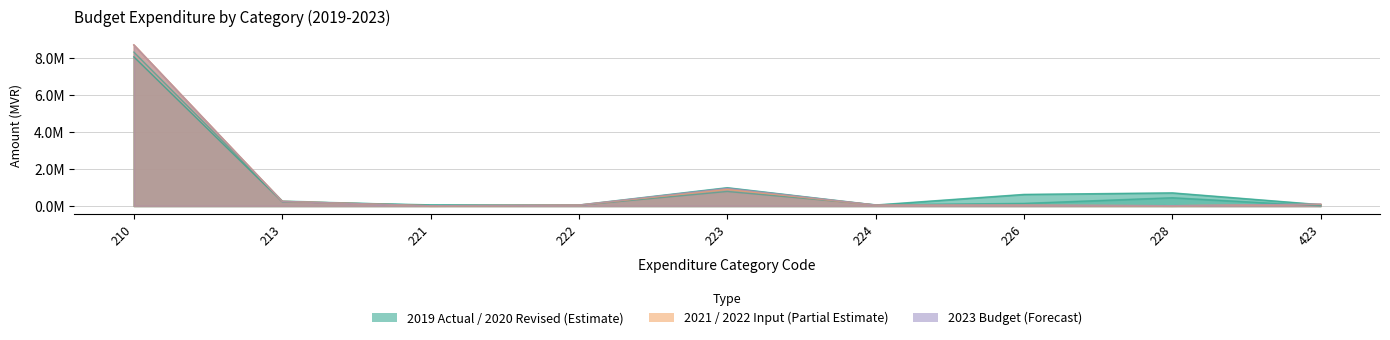

What is the value of the 2020.REV point at the 6th from the left?

0.1